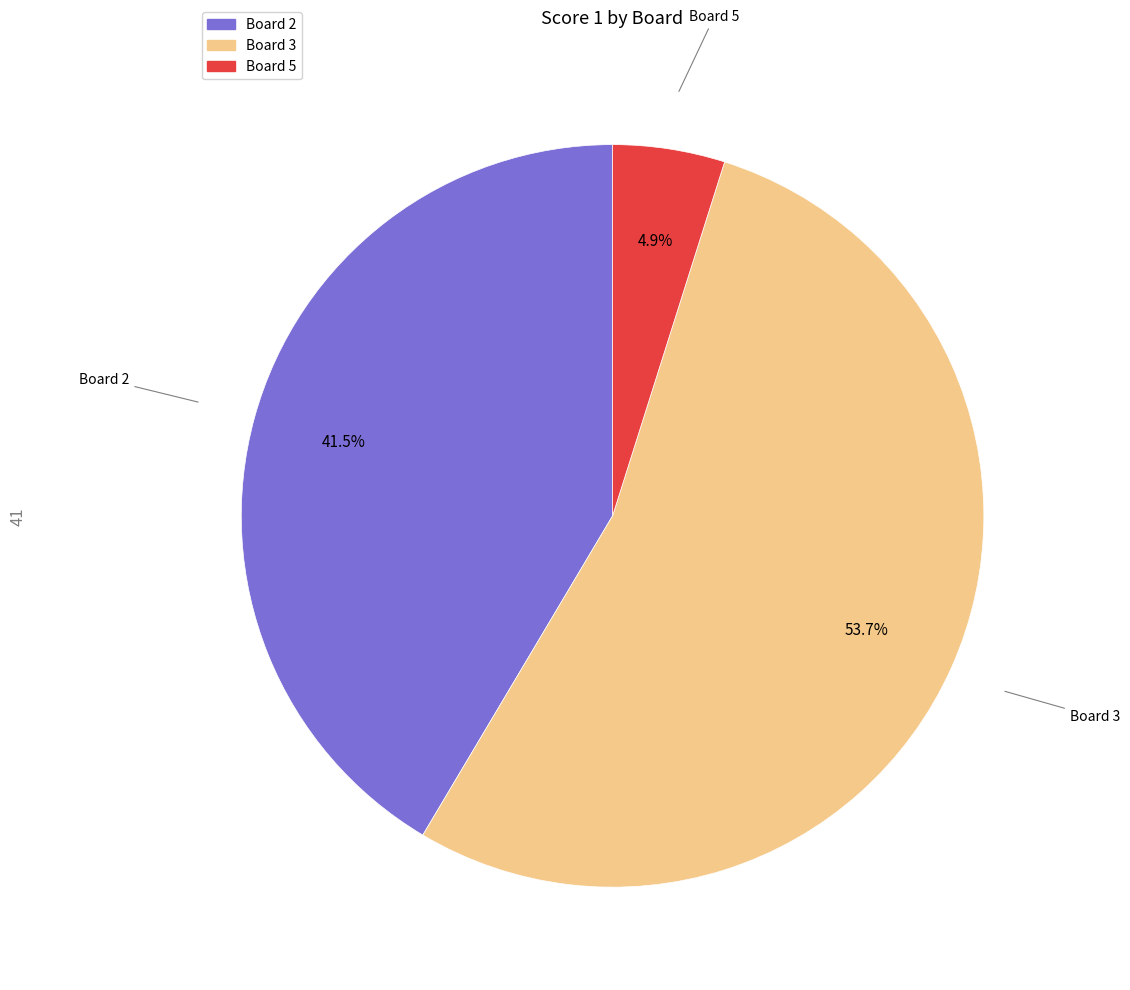

Which slice is the smallest?

Board 5